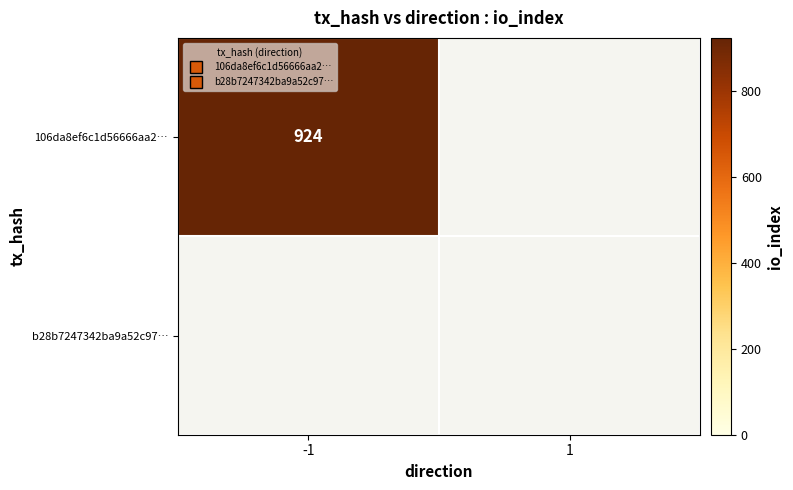

Rank the series by their average value, from highest to lowest.

106da8ef6c1d56666aa2…, b28b7247342ba9a52c97…